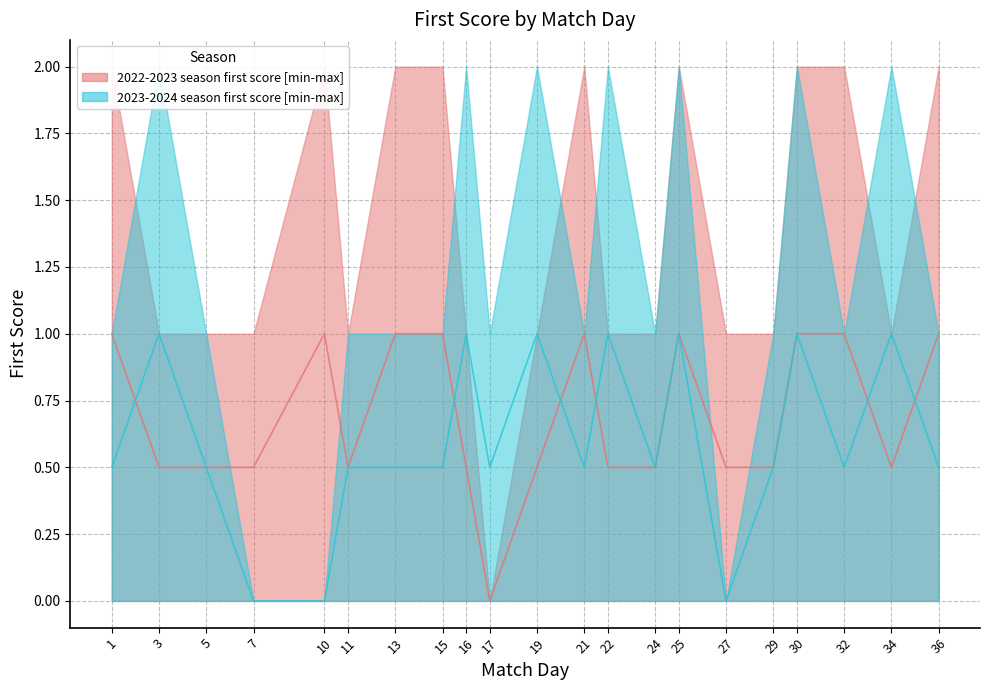

The 2022-2023 Season Median series shows 1.0 at 10. True or false?

True